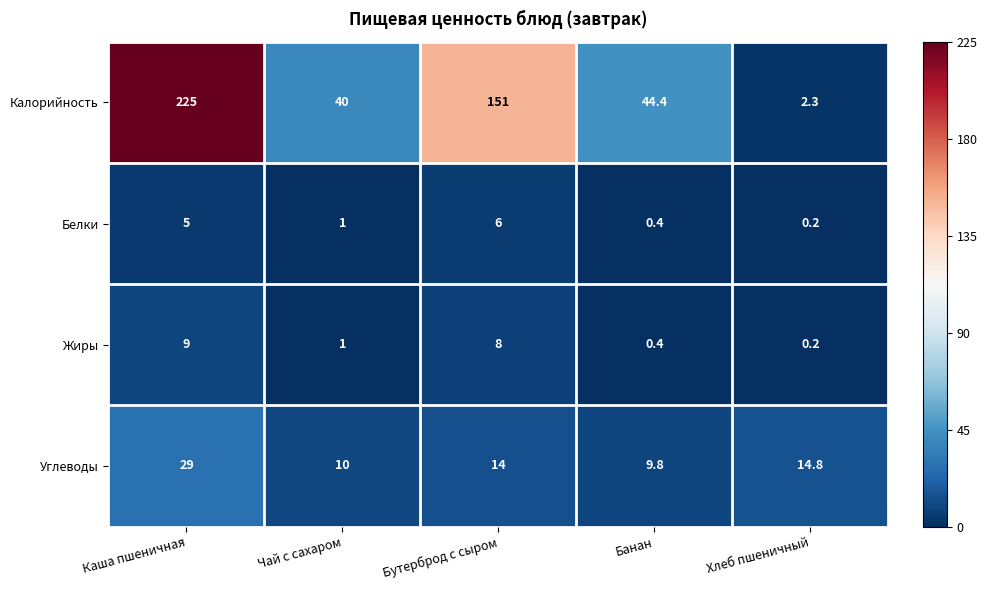

Which series has the largest range (max minus min)?

Калорийность